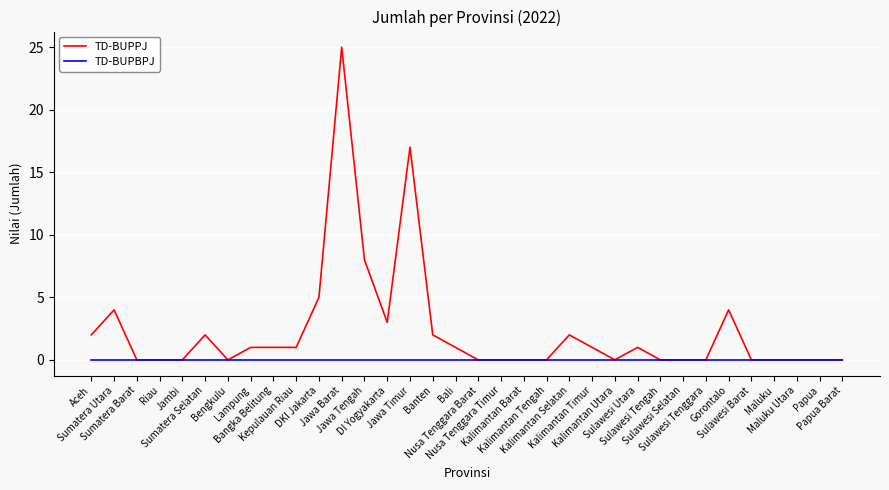

The TD-BUPBPJ series shows 0 at Lampung. True or false?

True